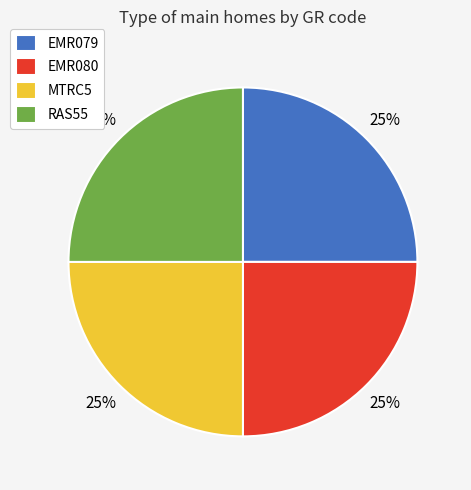

Is there a majority slice in this chart?

No